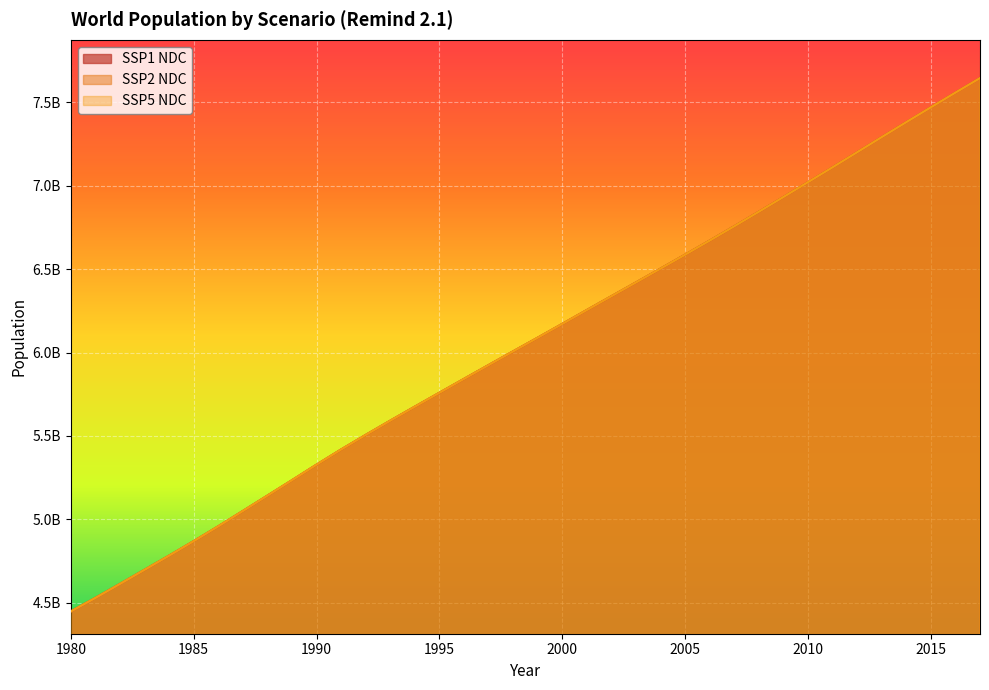

What is the sum of the SSP2 NDC values at 2006 and 2001?

12926388497